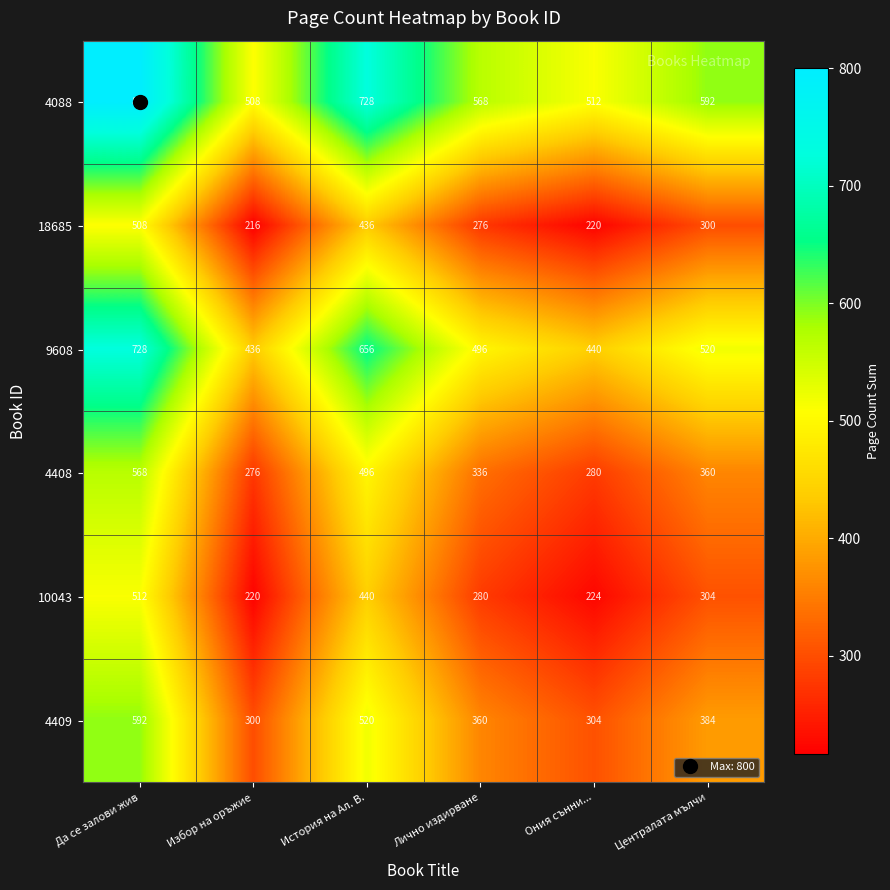

At which category is the sum across all series the highest?

Да се залови жив